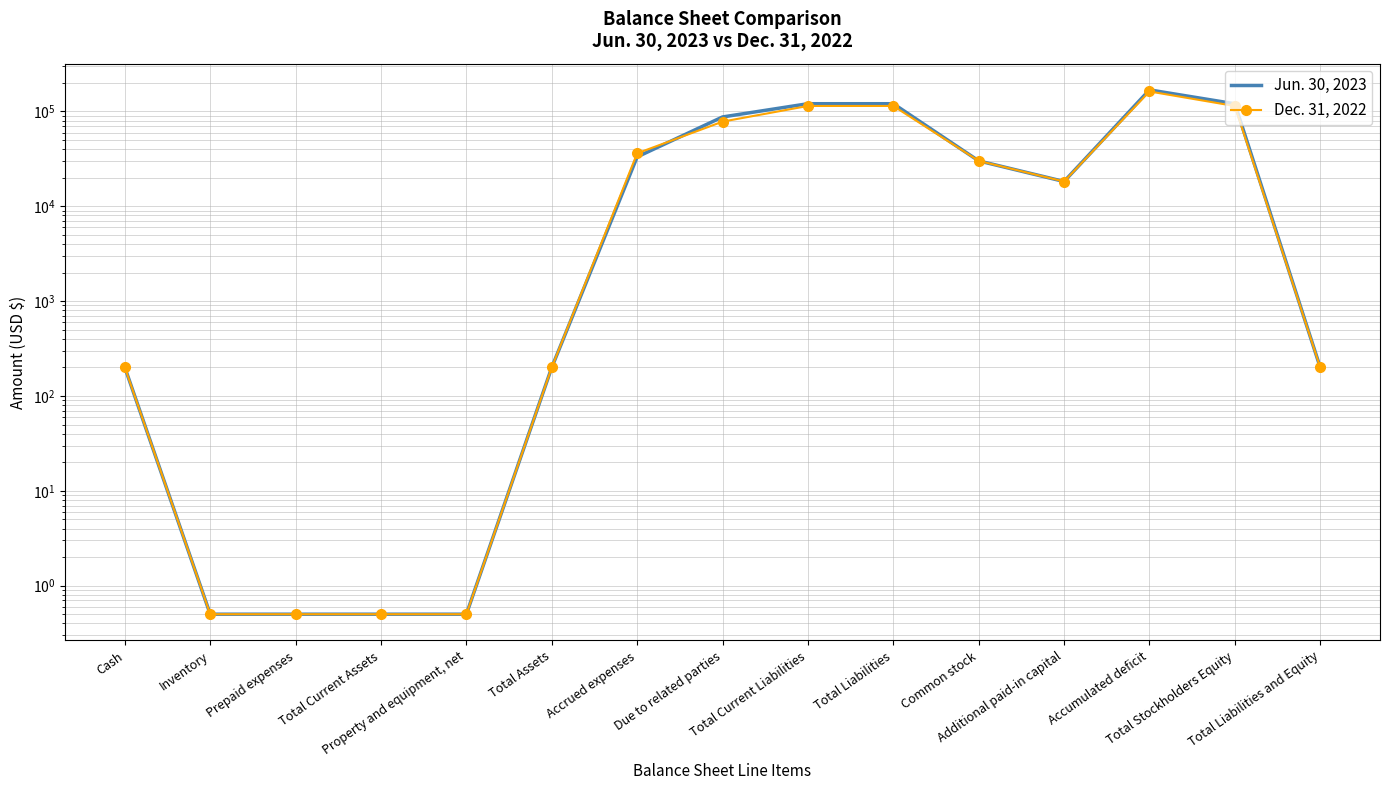

What is the sum of the Jun. 30, 2023 values at Prepaid expenses and Additional paid-in capital?

18261.5